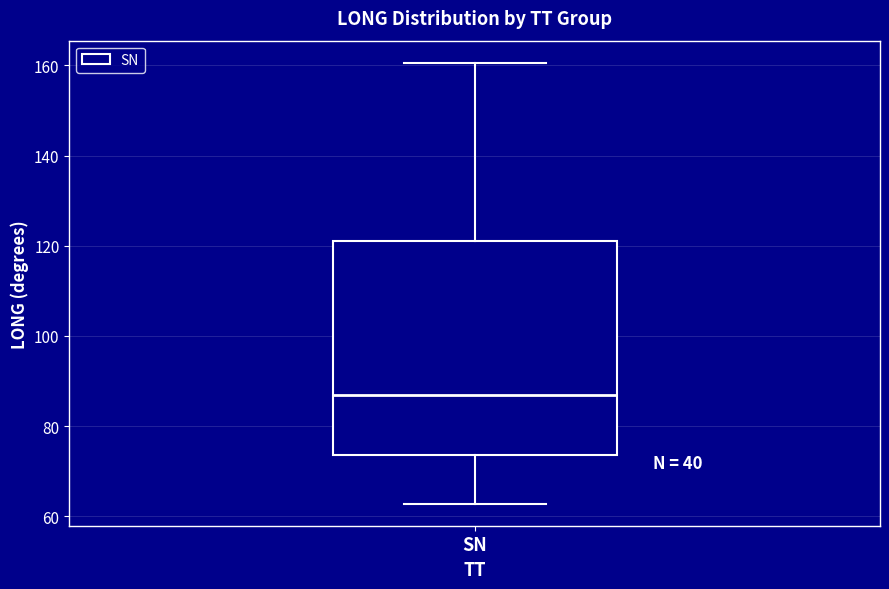

Where does the upper whisker of the box for SN end on the y-axis? The values are not printed on the chart, so give them approximately, as read against the axis.

160